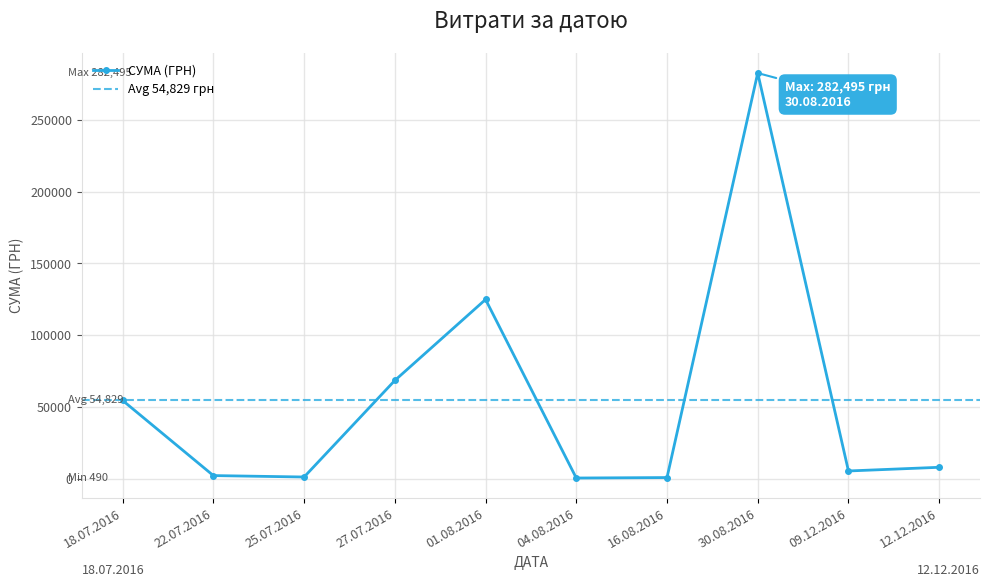

Is it true that the value at 25.07.2016 is 1198.0?

True